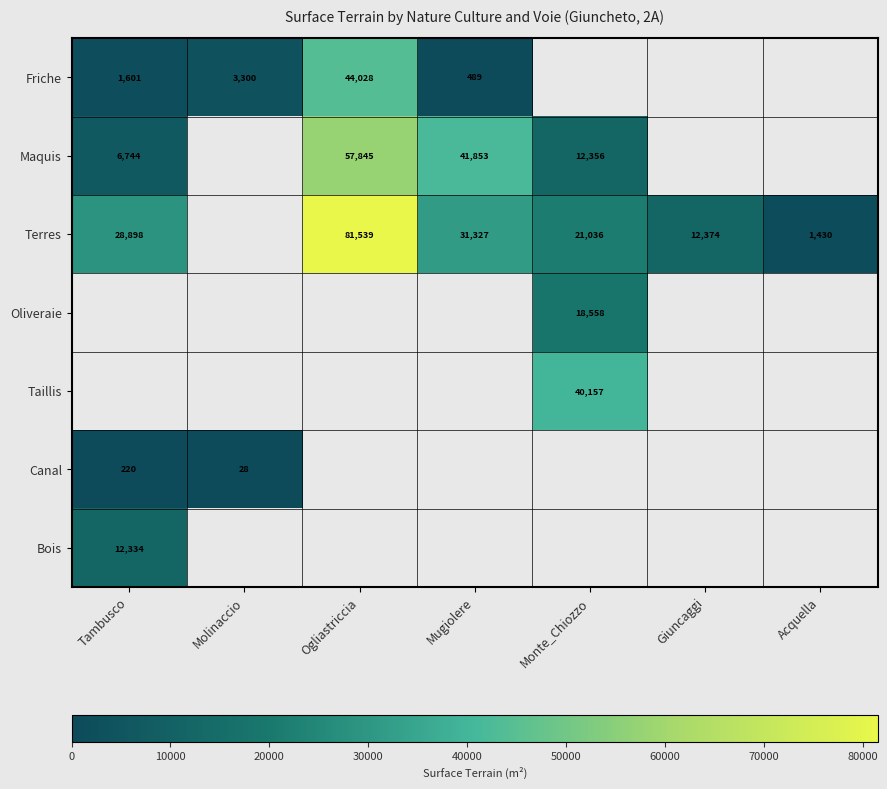

The Terres series shows 1430 at Acquella. True or false?

True